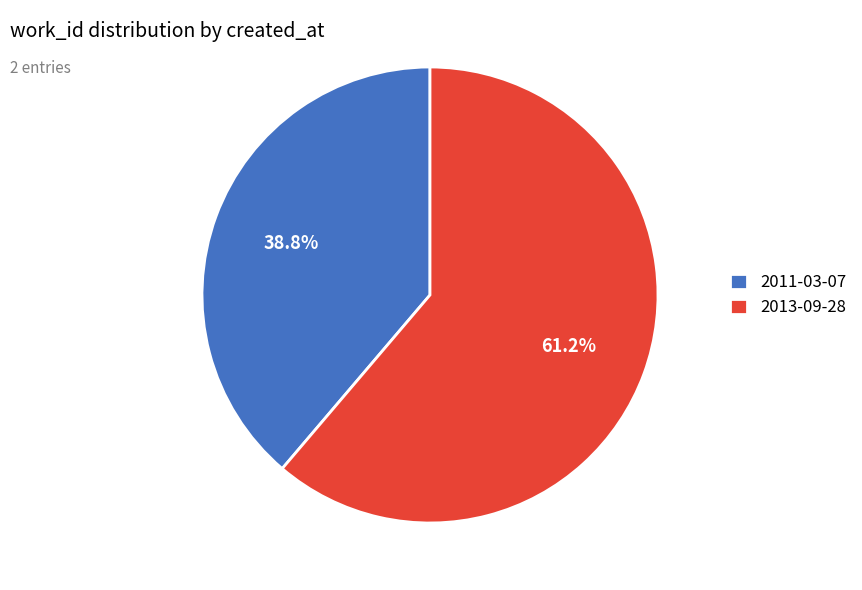

Count the number of slices in the pie.

2